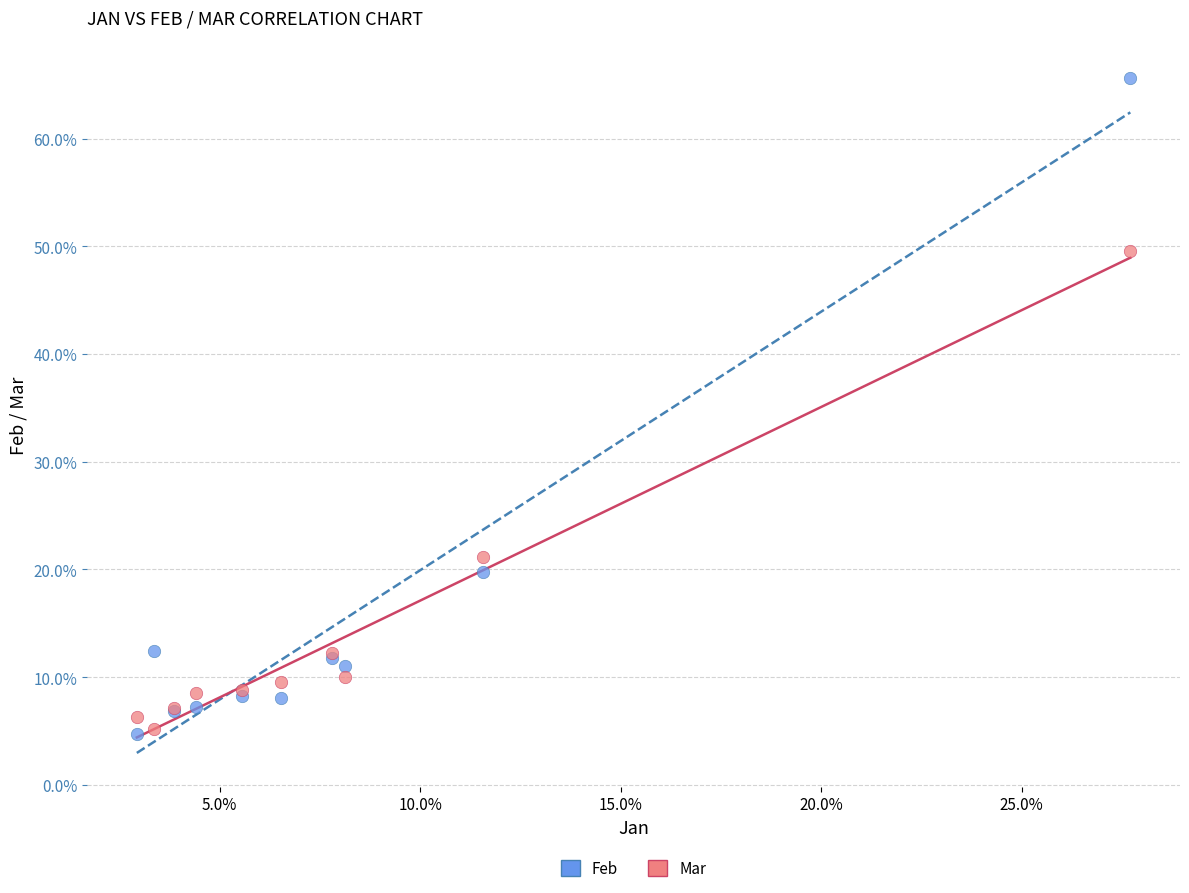

What are all the series names shown in the legend?

Feb, Mar